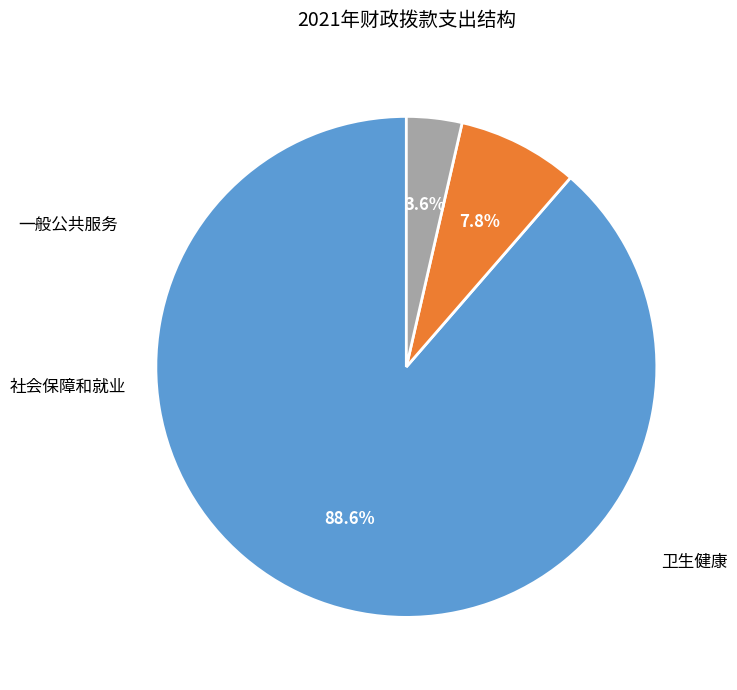

To the nearest percent, what is the difference between the largest and smallest slice percentages?

85%